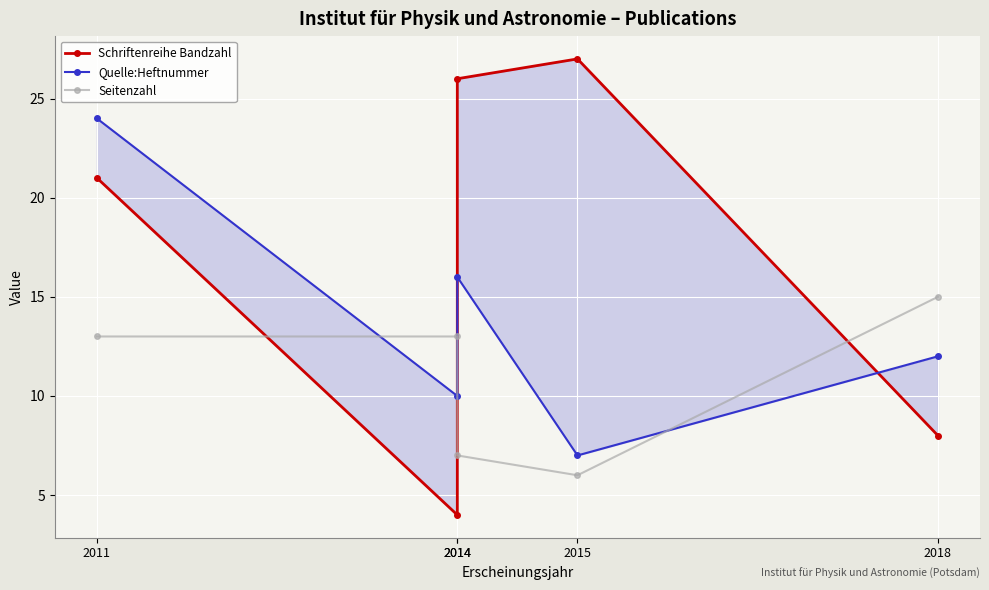

At which label does Seitenzahl first exceed 13?

2018